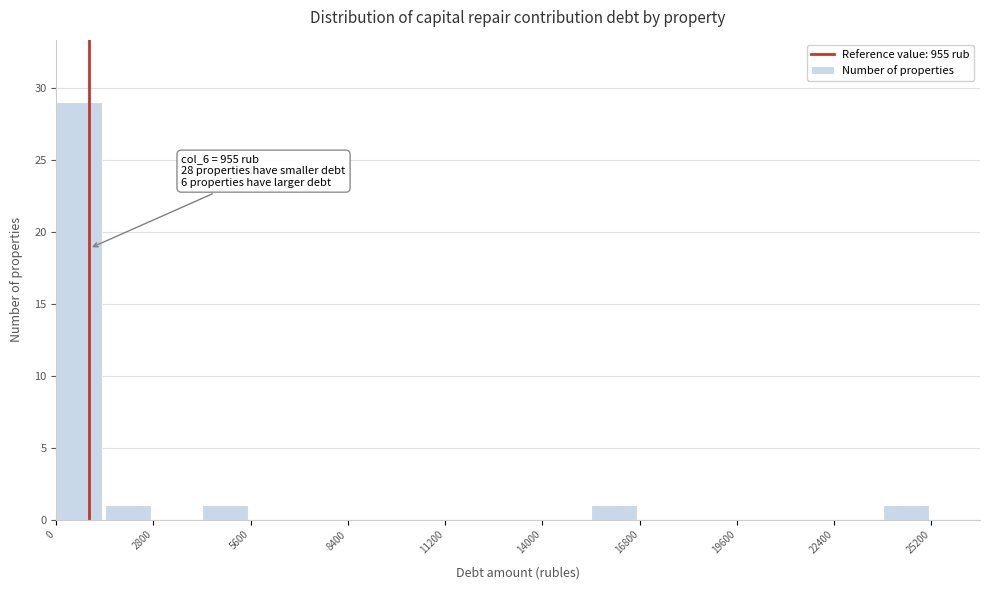

Read against the x-axis, roughly where is the centre of the tallest bar?

500